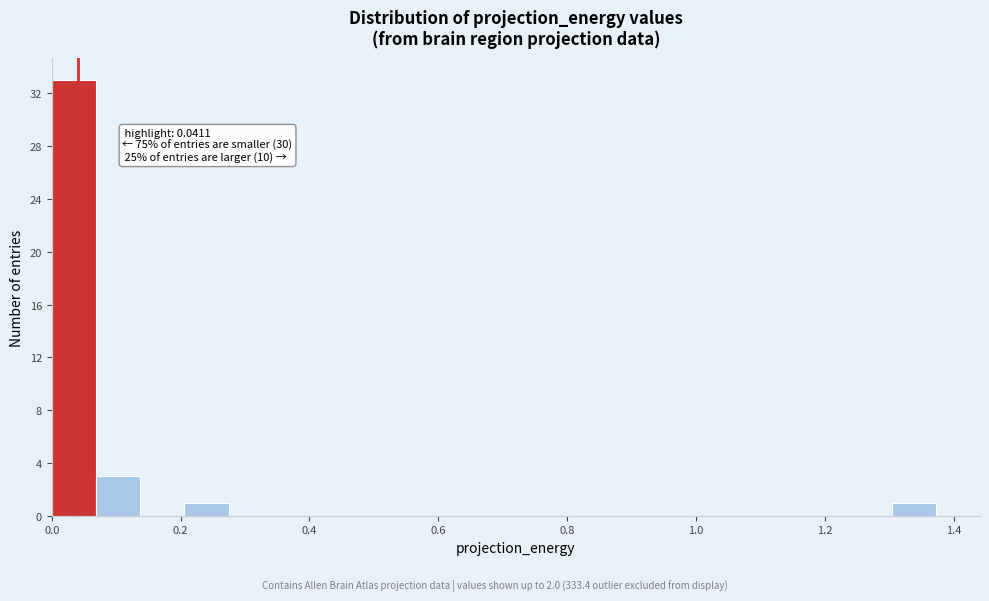

Around what value on the x-axis is the tallest bar? Give the approximate position of its centre, as read against the axis.

0.04